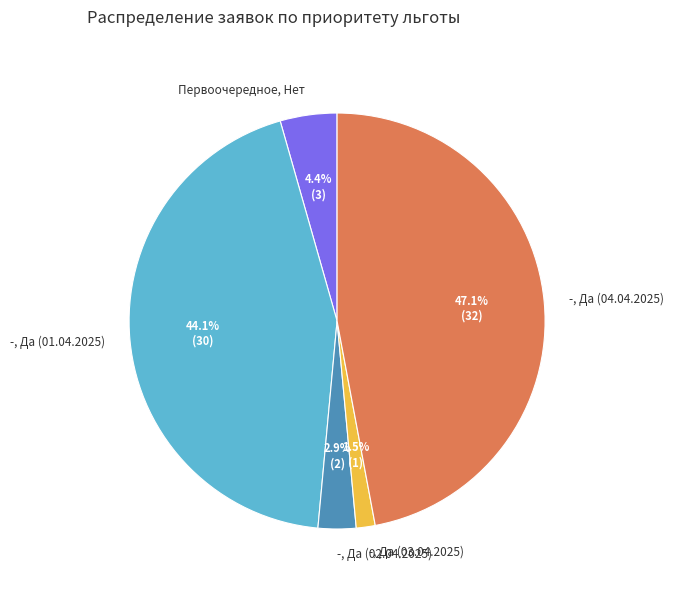

Count the number of slices in the pie.

5